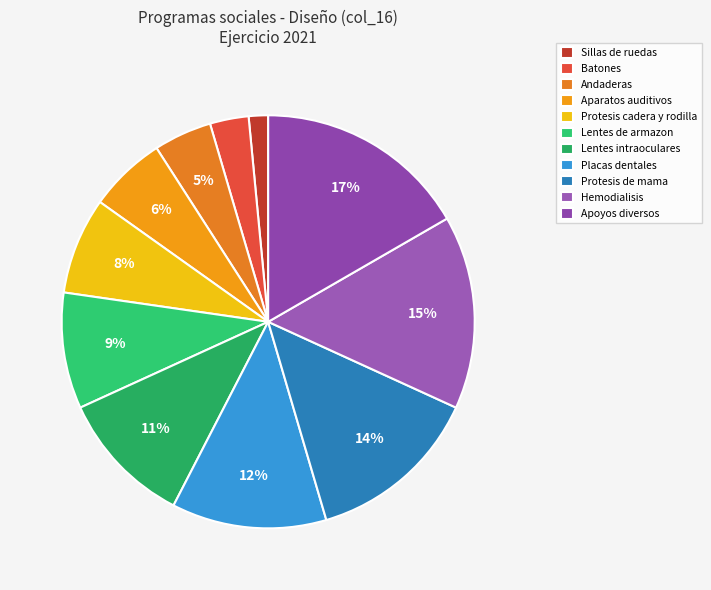

How many segments does this pie chart have?

11